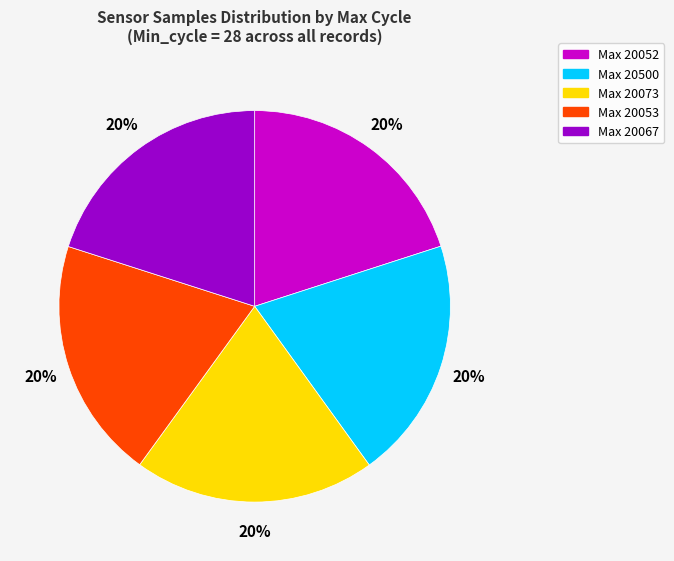

Does any single category account for the majority?

No